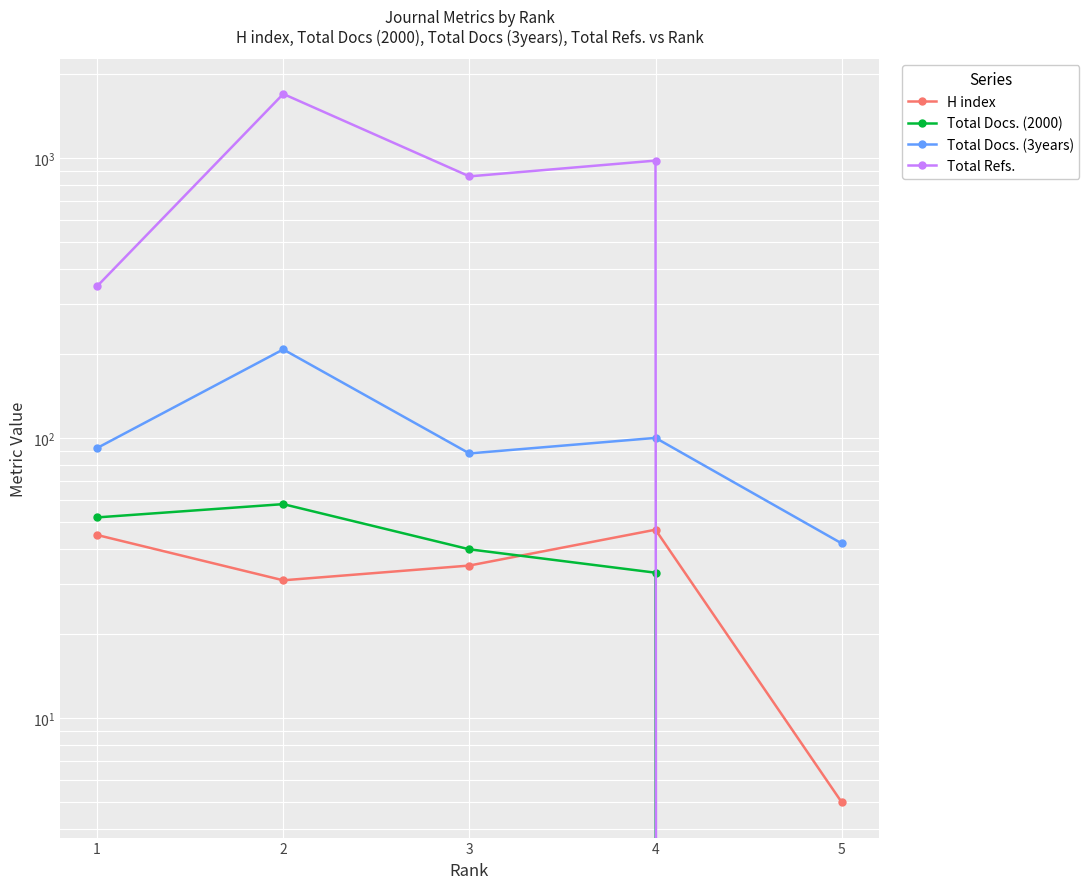

What is the value of the Total Docs. (2000) point at the 2nd from the left?

58